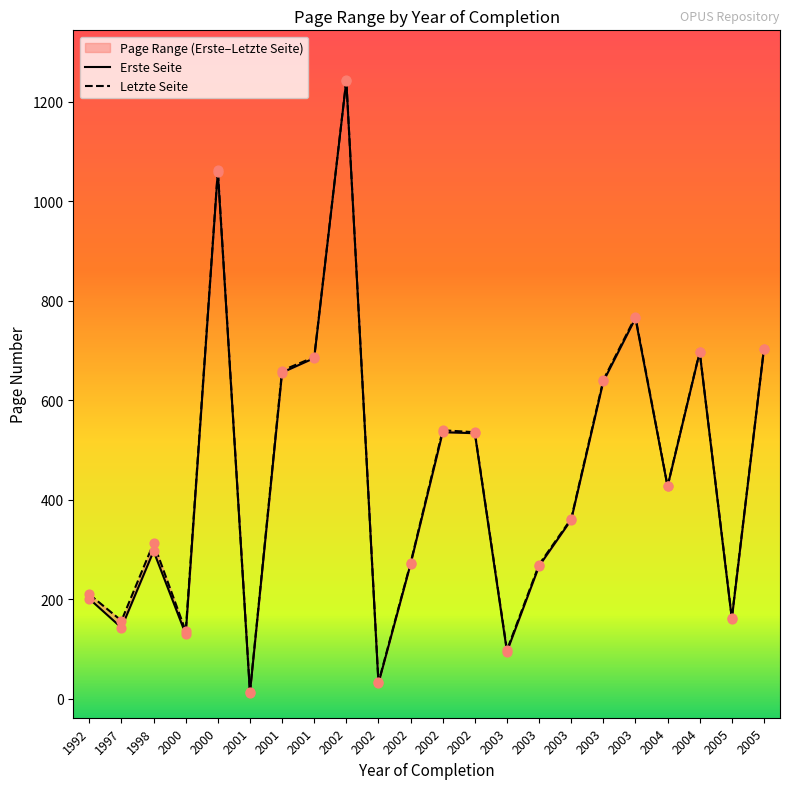

Is the value of Erste Seite at 2003 greater than the value of Letzte Seite at 1992?

No